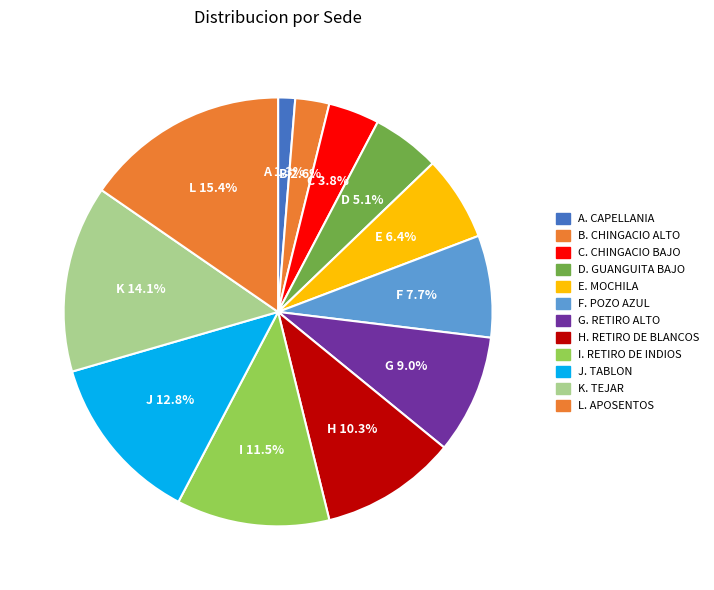

Is there any slice that represents more than half of the pie?

No